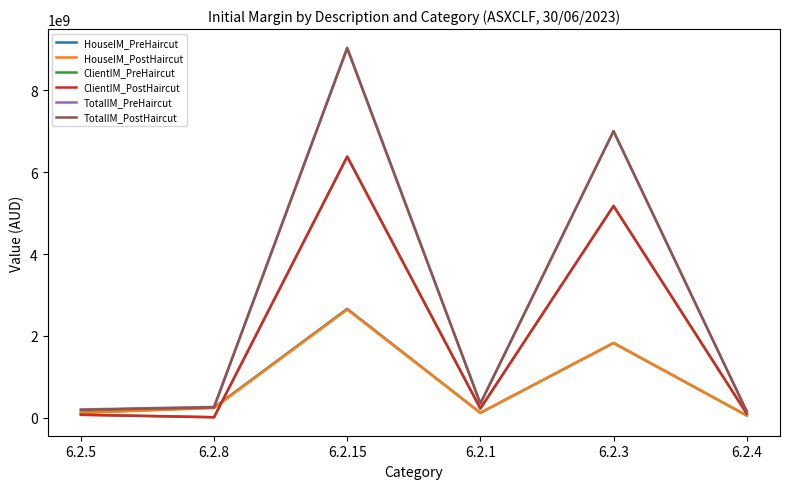

Between 6.2.15 and 6.2.3, which series saw the biggest shift?

TotalIM_PreHaircut